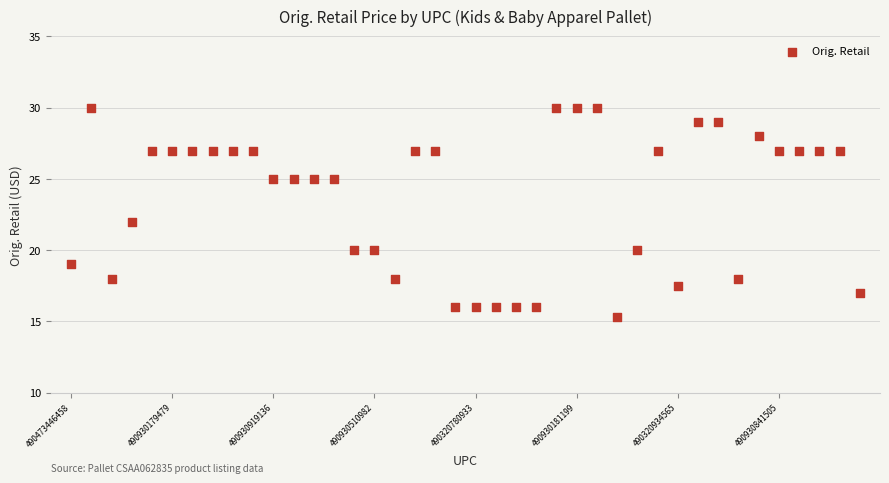

What is the range of Y values (max minus min)?

14.7